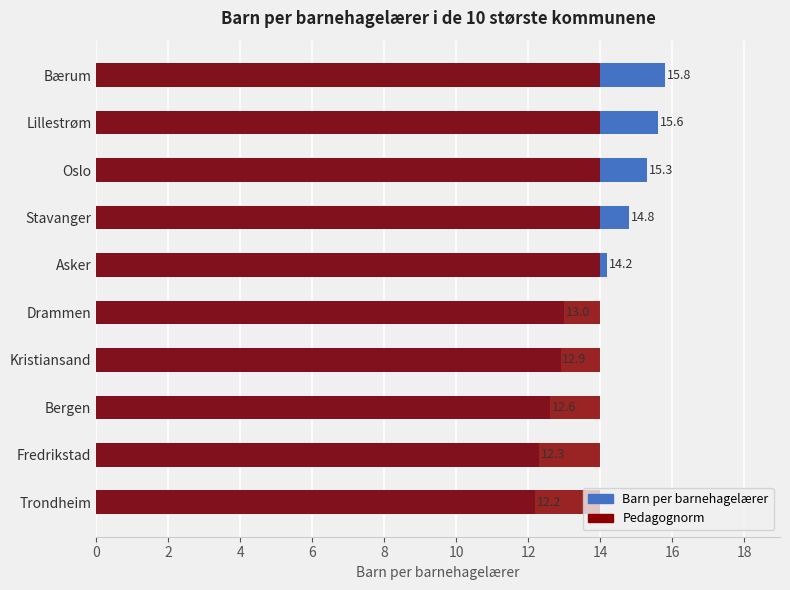

The chart shows a value of 7.2 at Kristiansand. True or false?

False